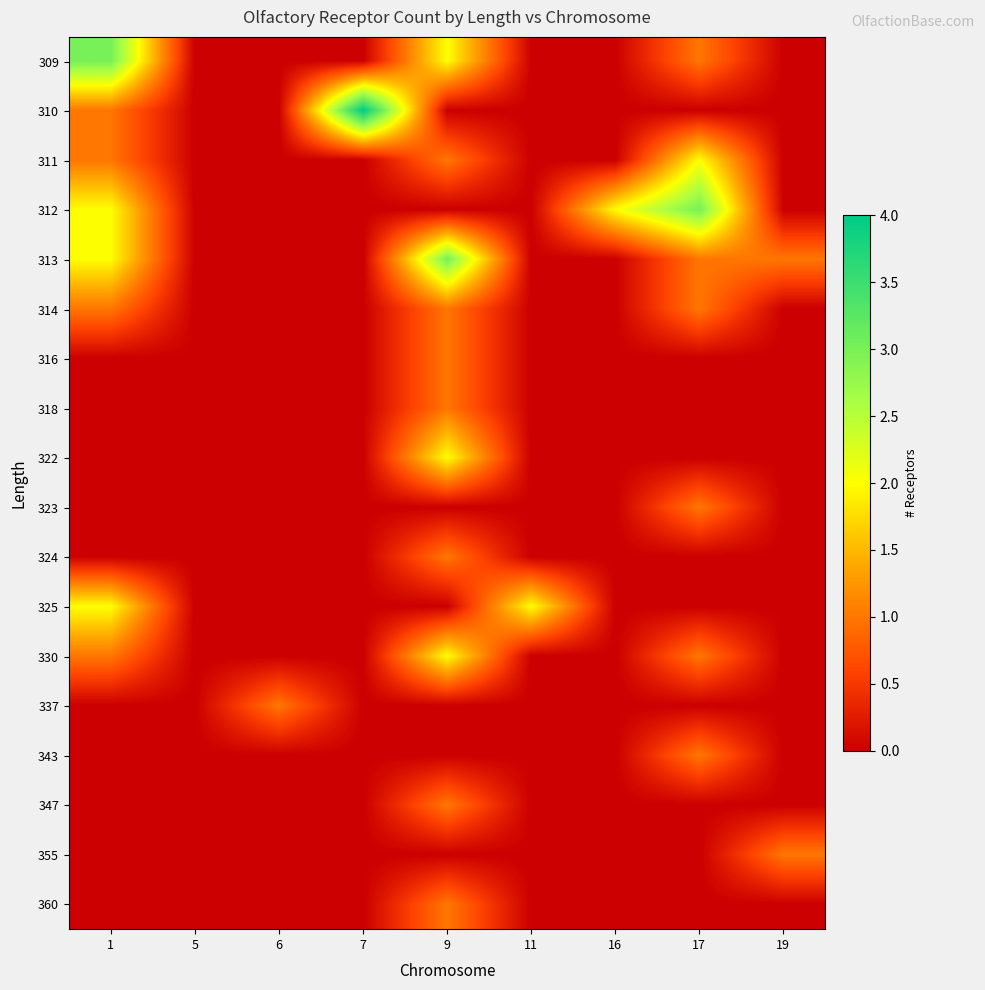

At which category is the sum across all series the highest?

9